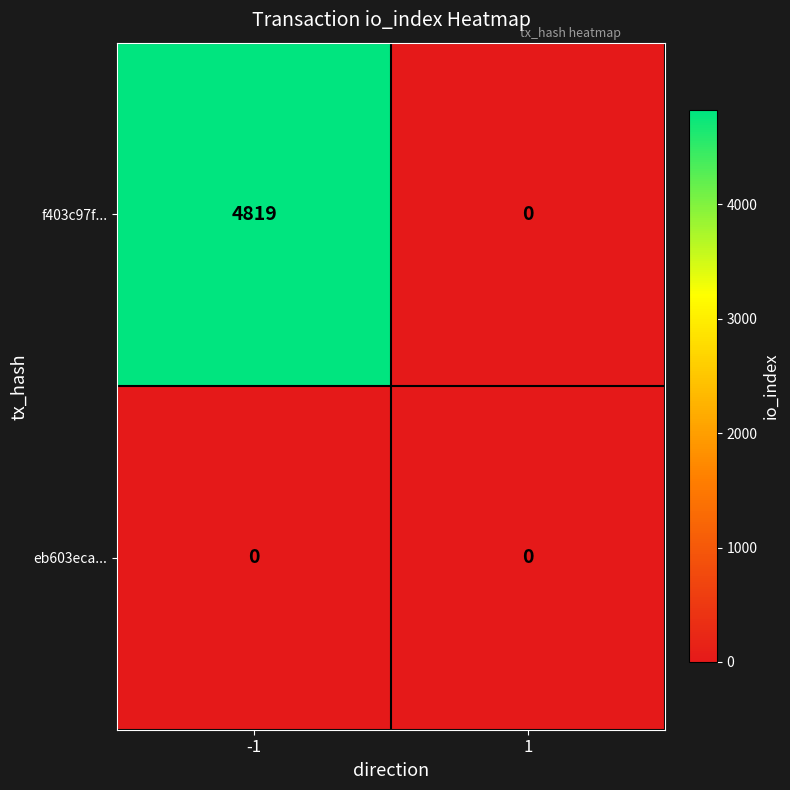

Reading left to right, list all the values displayed in this chart.

f403c97f...: 4819	0
eb603eca...: 0	0